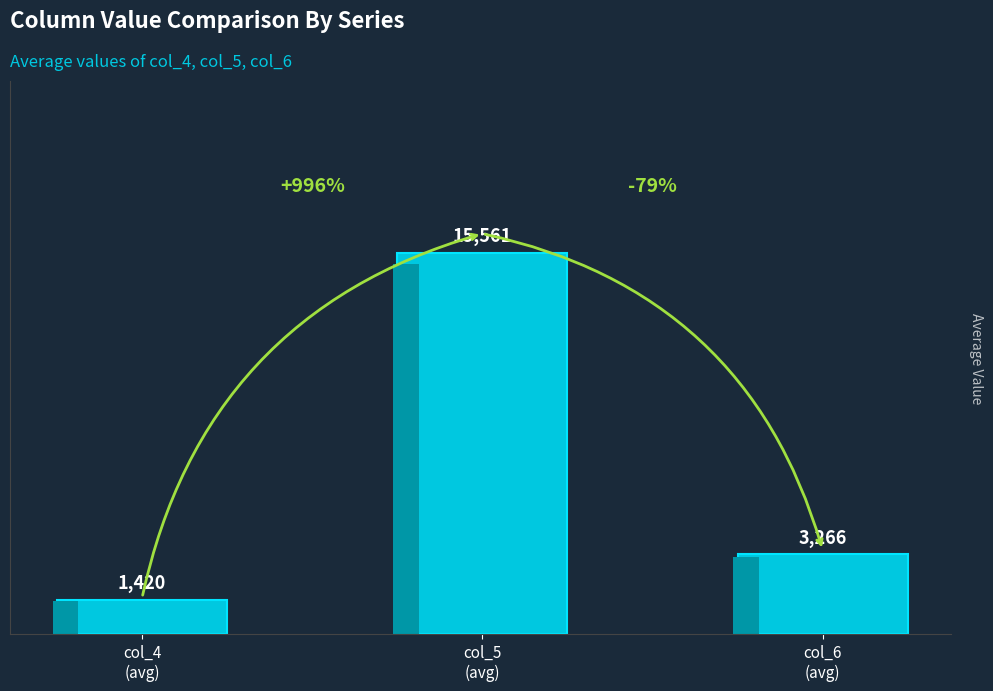

The chart shows a value of 6969.1 at col_5
(avg). True or false?

False